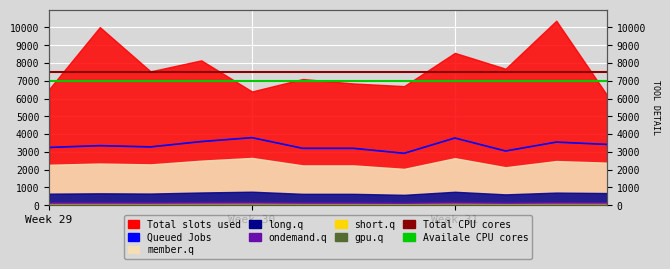

True or false: Availale CPU cores and Total CPU cores cross at least once.

False